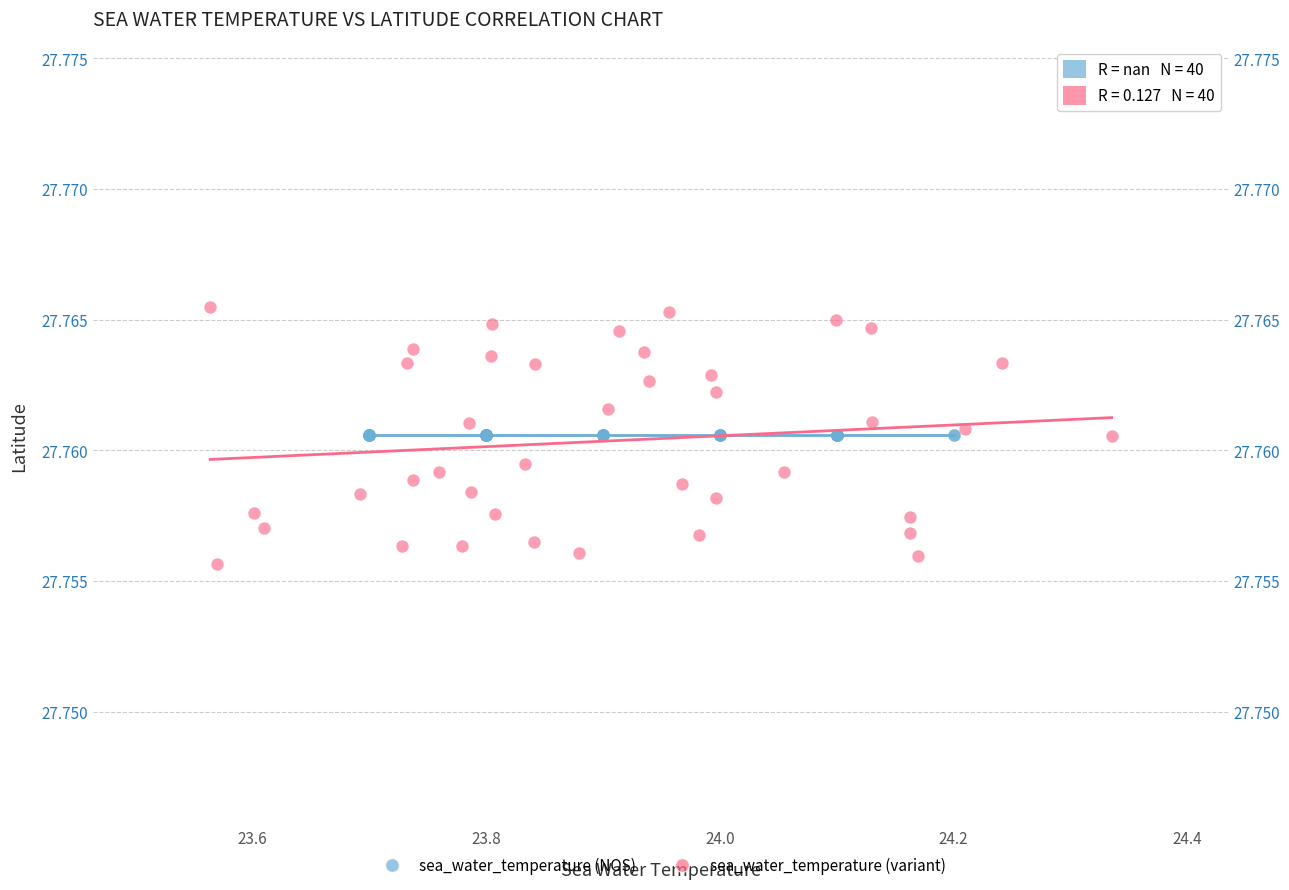

Which series contains the lowest Y value?

sea_water_temperature (variant)